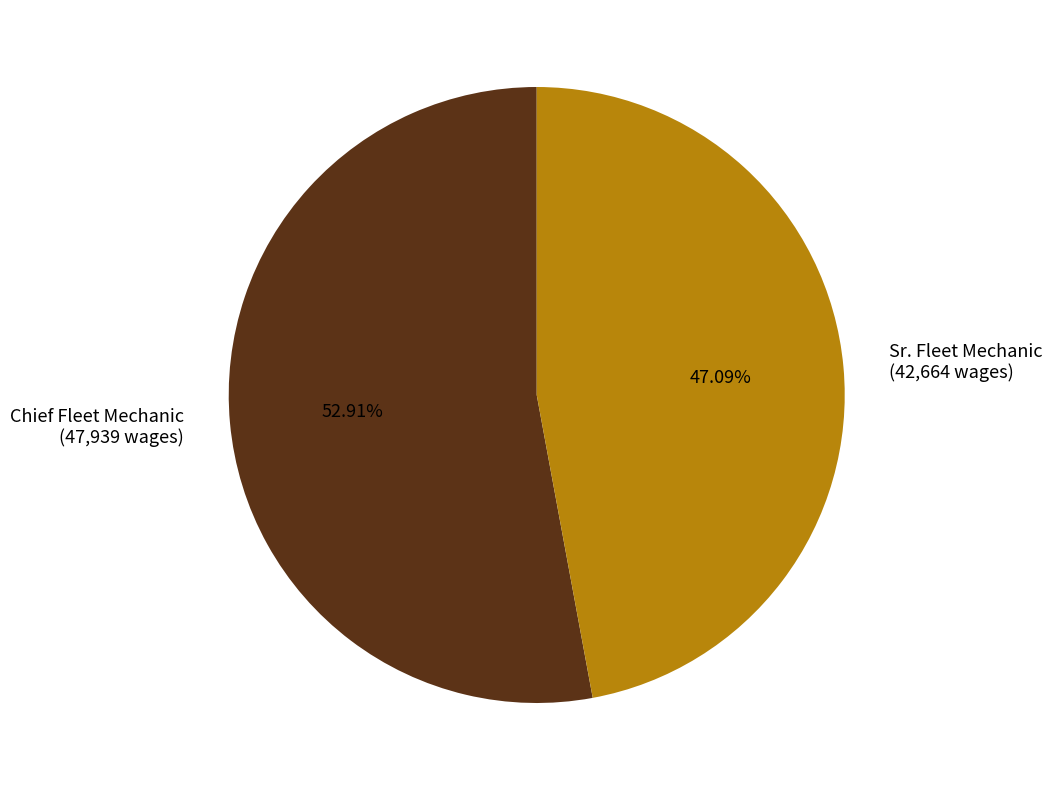

Between Sr. Fleet Mechanic and Chief Fleet Mechanic, which is larger?

Chief Fleet Mechanic